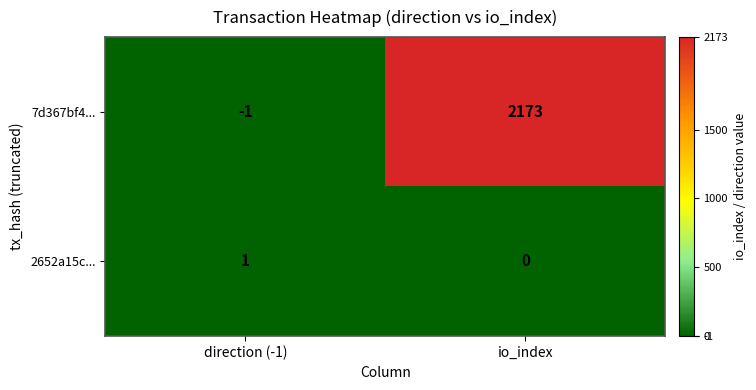

Reading left to right, what are all the values shown in this chart?

7d367bf4...: direction (-1)=-1	io_index=2173
2652a15c...: direction (-1)=1	io_index=0